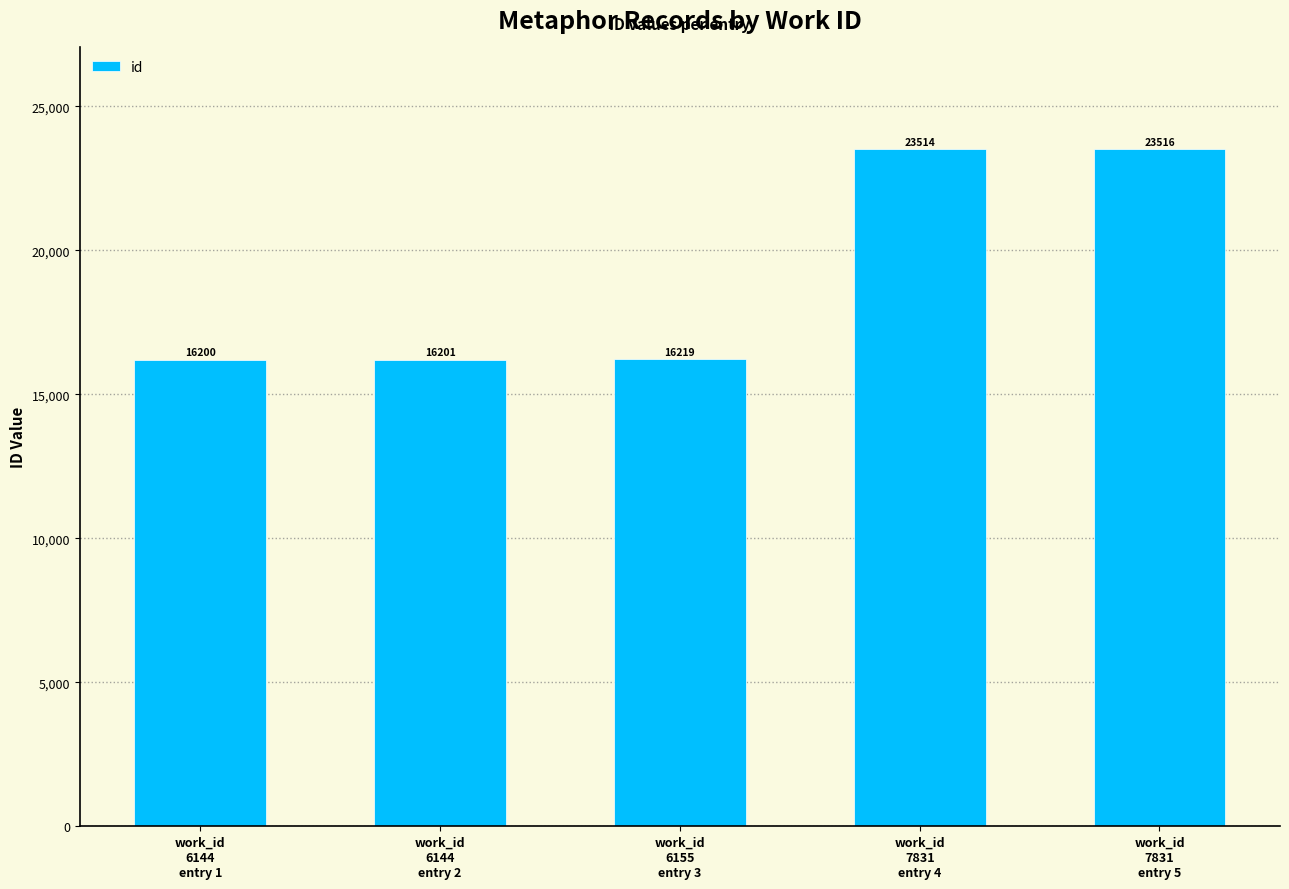

Reading left to right, transcribe all the data shown in this chart.

work_id
6144
entry 1=16200	work_id
6144
entry 2=16201	work_id
6155
entry 3=16219	work_id
7831
entry 4=23514	work_id
7831
entry 5=23516